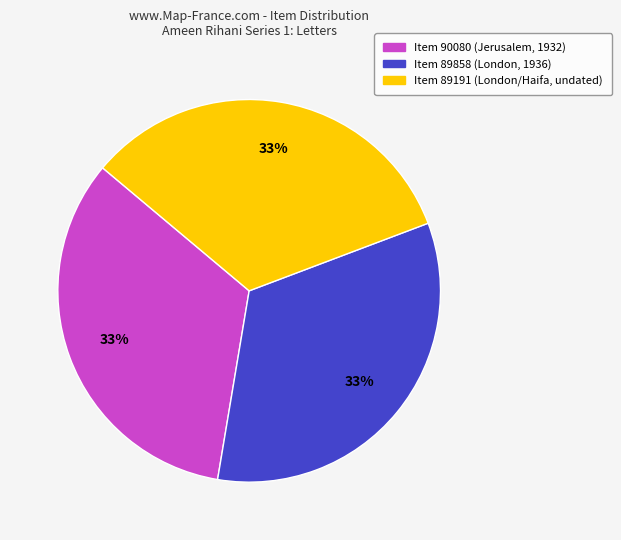

What percentage is the Item 89191 (London/Haifa, undated) slice, to the nearest percent?

33%